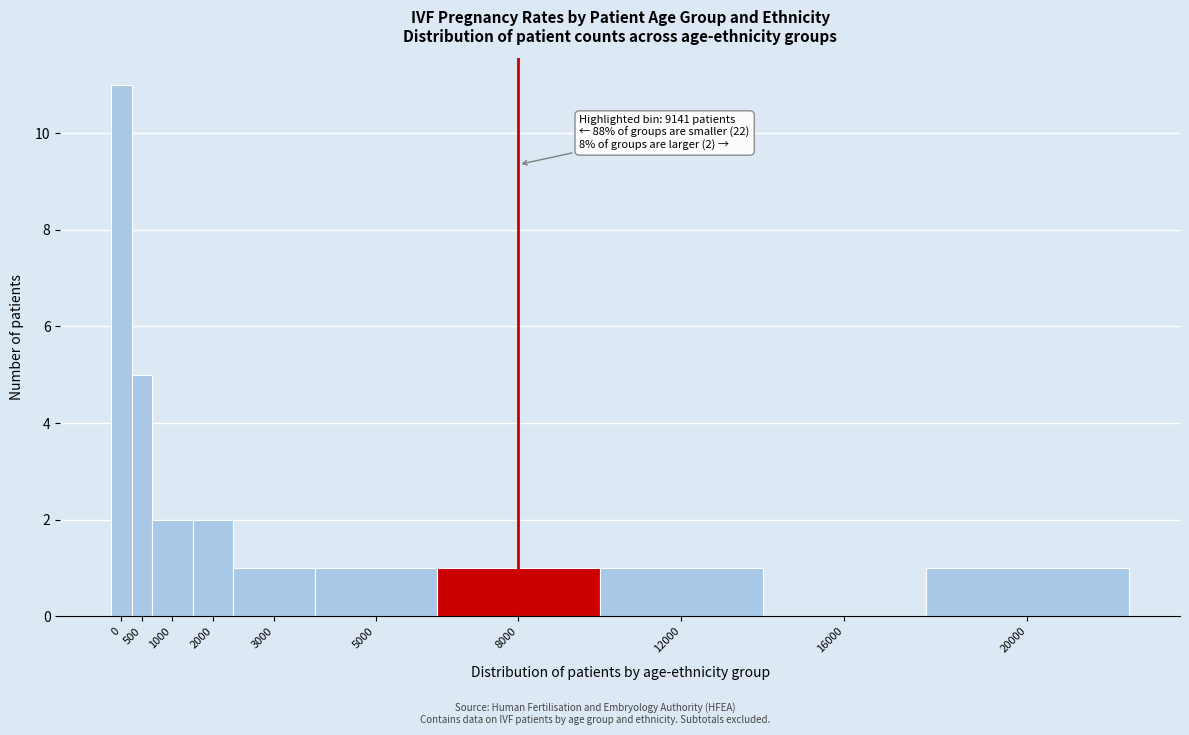

Reading right to left, what are all the values shown in this chart?

20000=1	16000=0	12000=1	8000=1	5000=1	3000=1	2000=2	1000=2	500=5	0=11